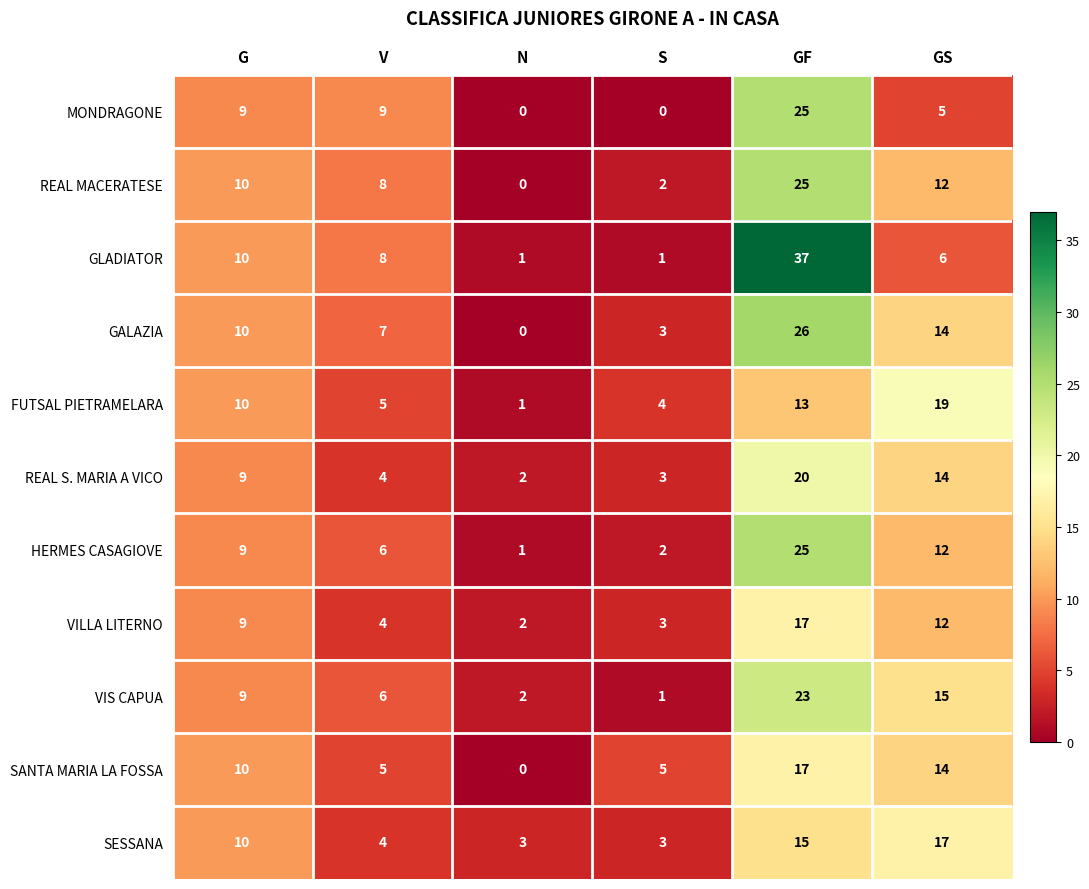

What is the spread (max minus min) of values at N?

3